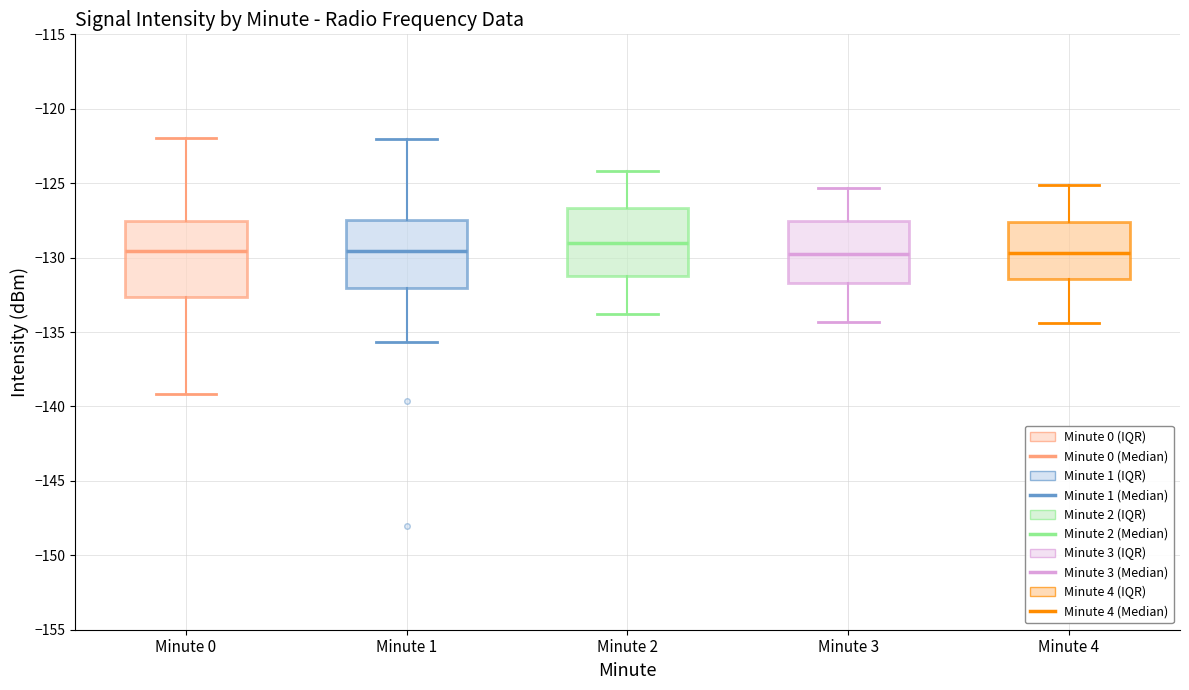

Comparing the boxes themselves (not the whiskers), which one is the tallest?

Minute 0